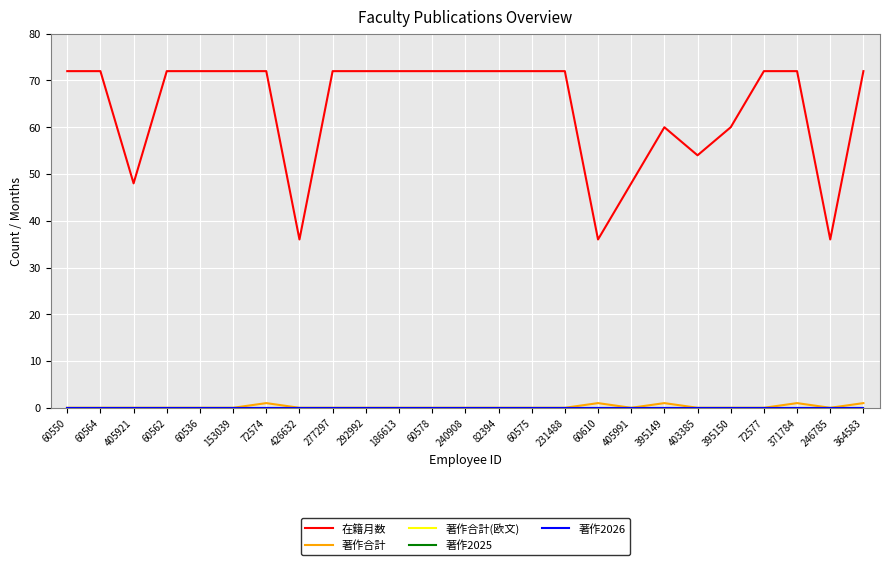

How many lines are shown in the chart?

5